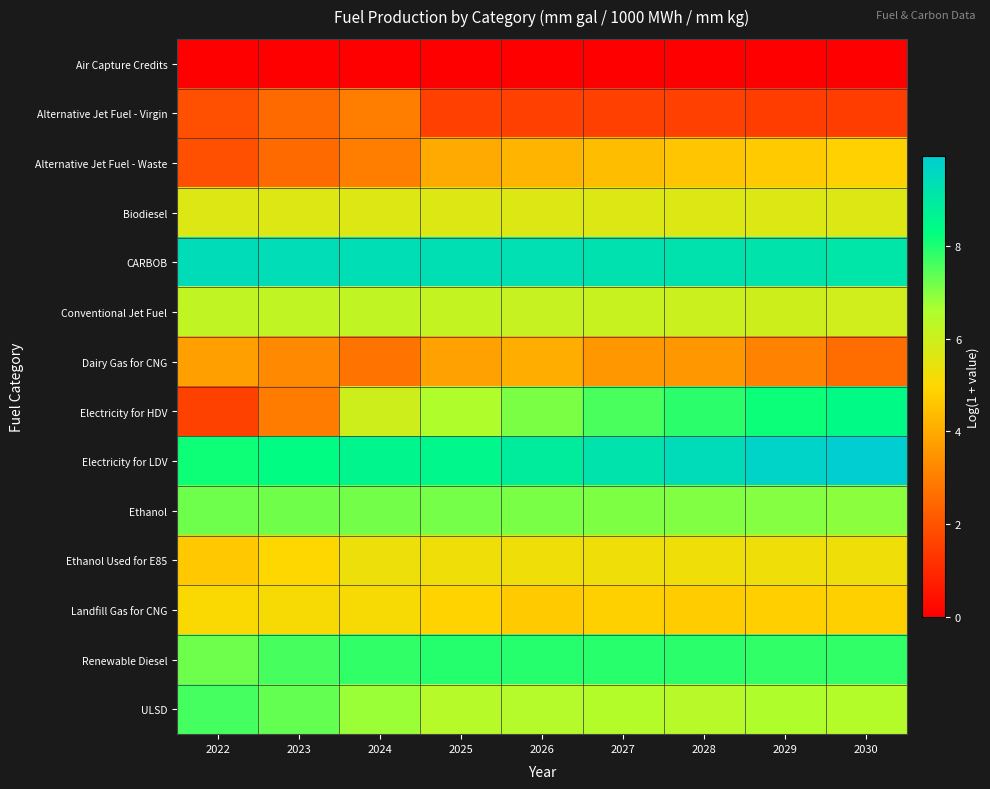

Between 2023 and 2026, which series saw the biggest shift?

Electricity for HDV